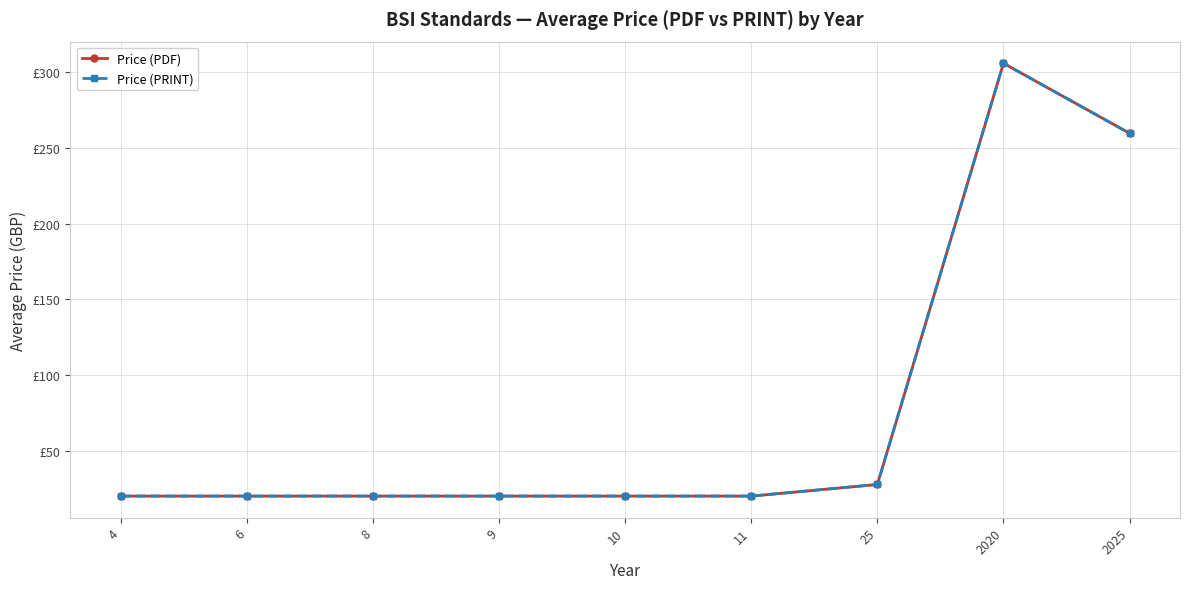

The Price (PDF) series shows 20.0 at 10. True or false?

True